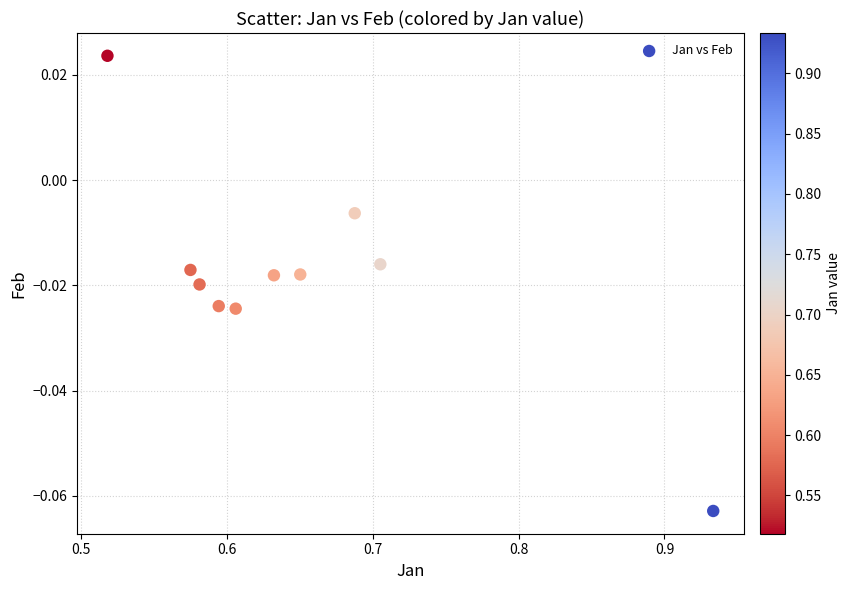

What is the range of X values (max minus min)?

0.4